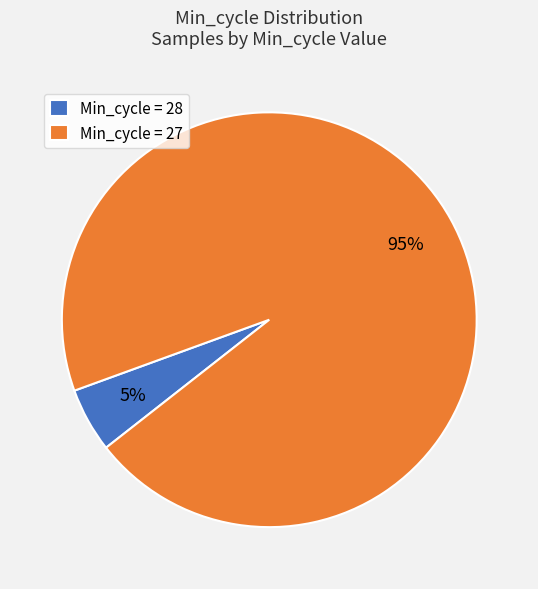

Is it true that Min_cycle = 28 is 5% of the pie?

True